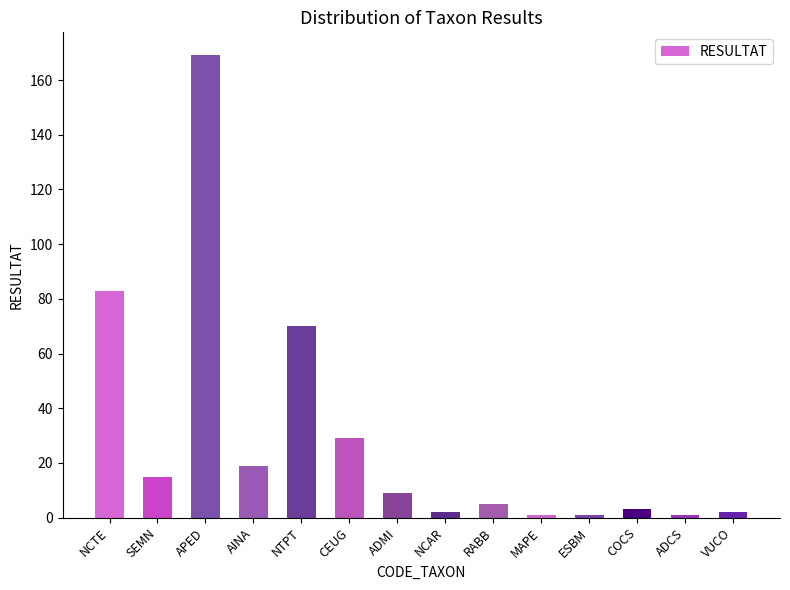

How many data points are less than 9?

7